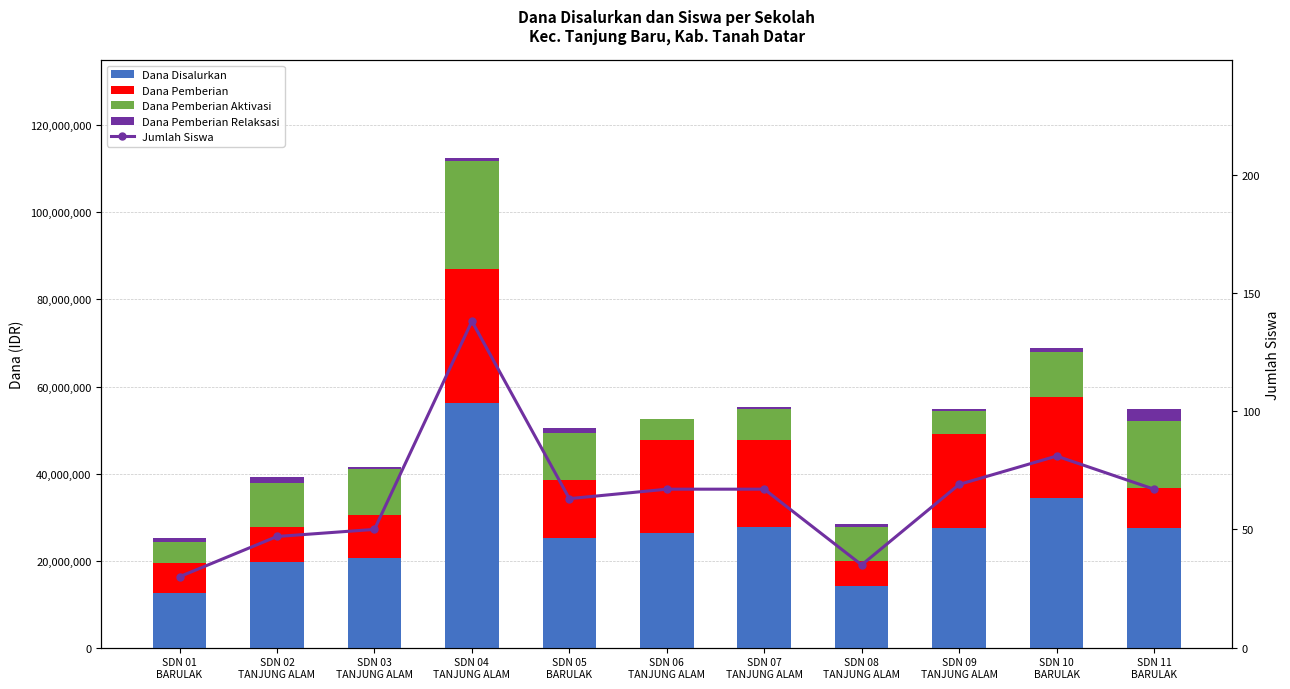

Are the bars horizontal?

No